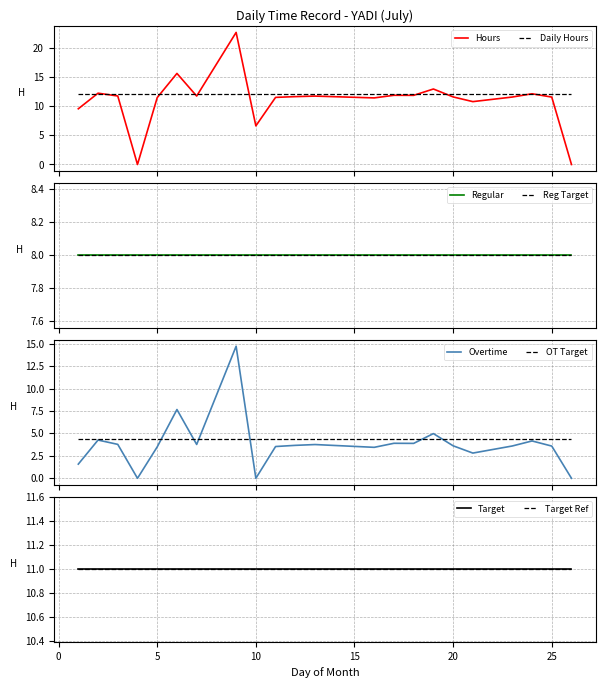

What is the sum of the Daily Hours values at 2 and 4?

12.3